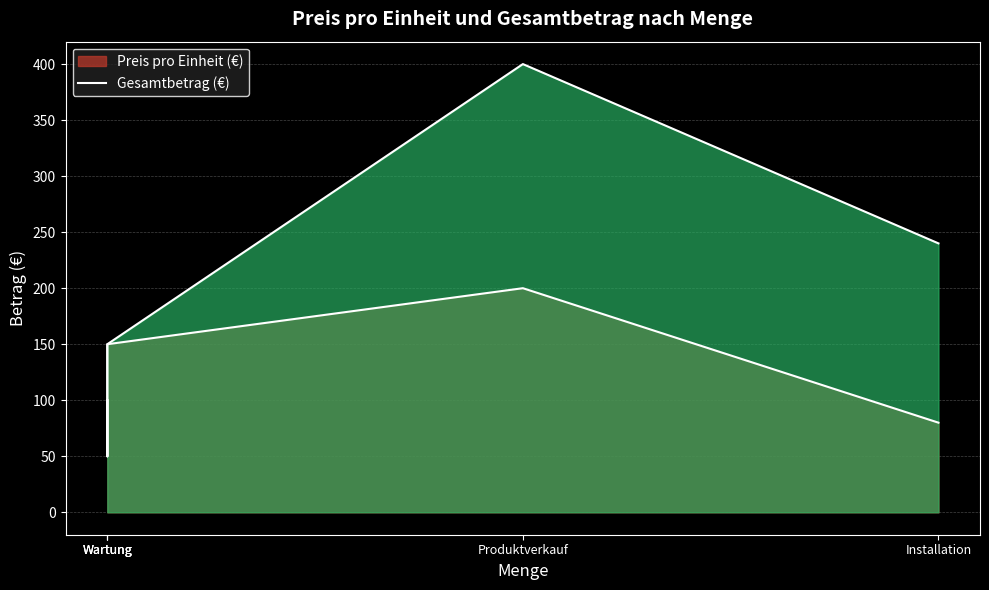

What are all the series names shown in the legend?

Preis pro Einheit (€), Gesamtbetrag (€)